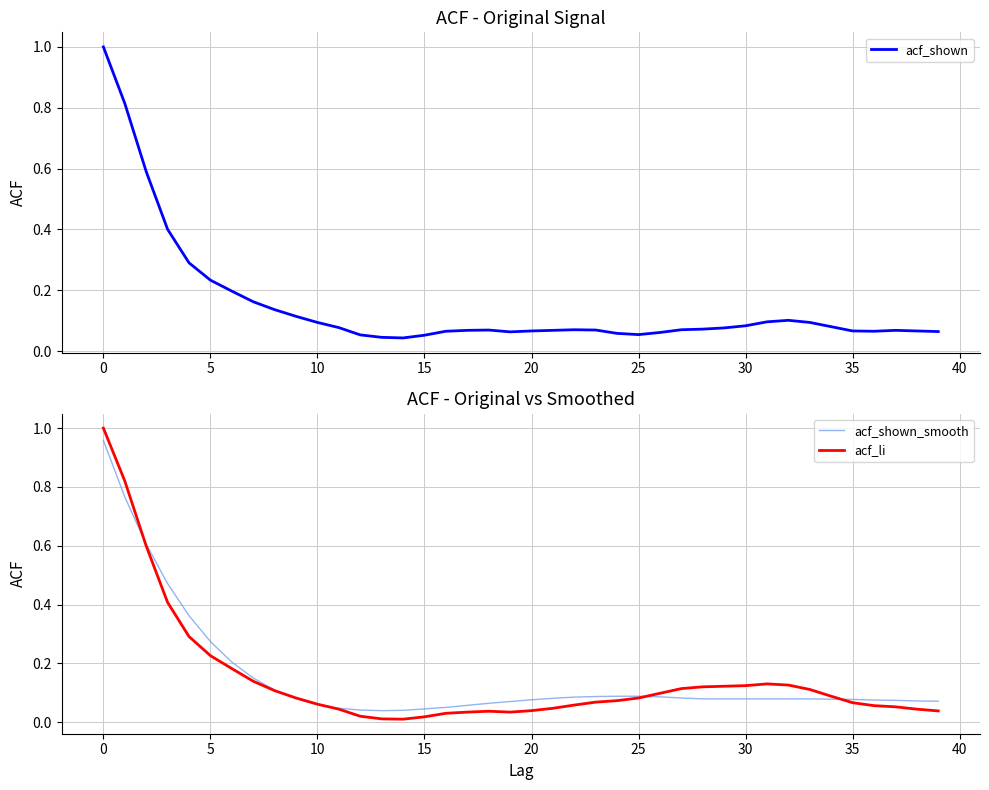

Is this an area chart (filled region under the line)?

No